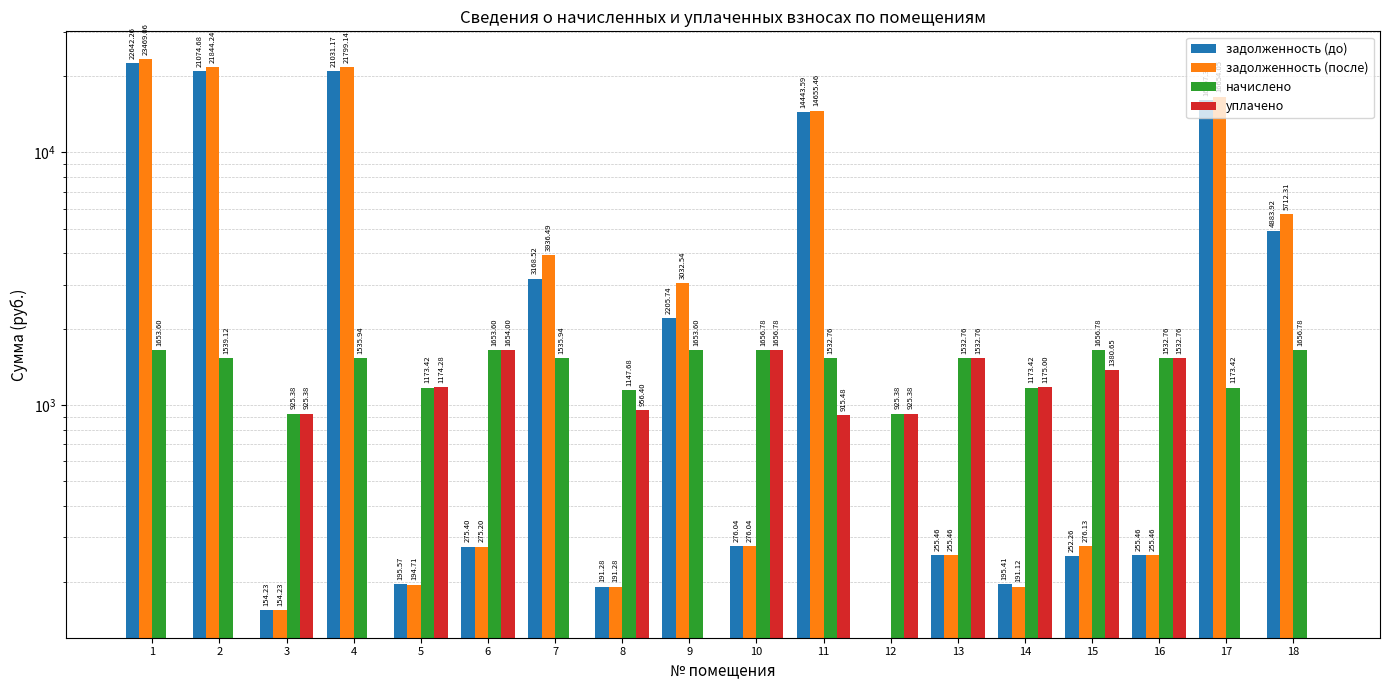

What is the difference between the начислено values at 8 and 7?

388.3